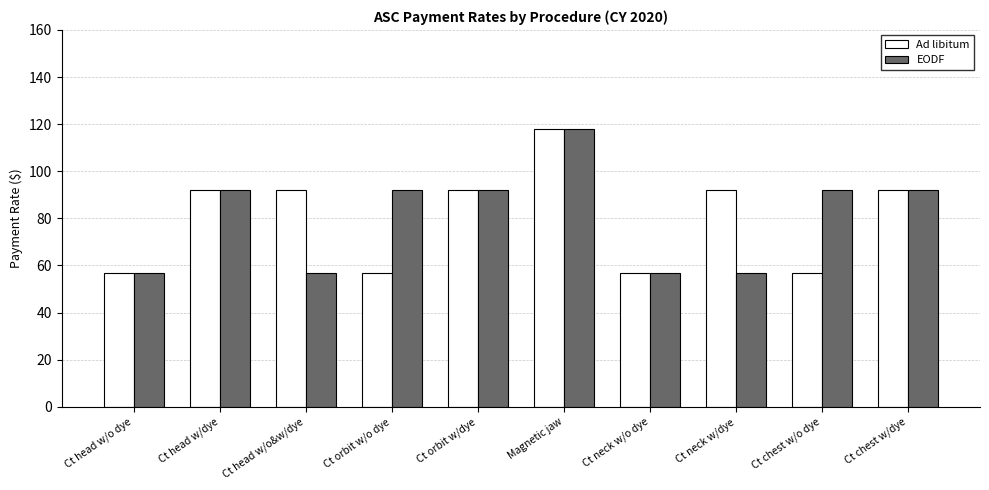

What is the approximate value of Ad libitum at Magnetic jaw?

117.8